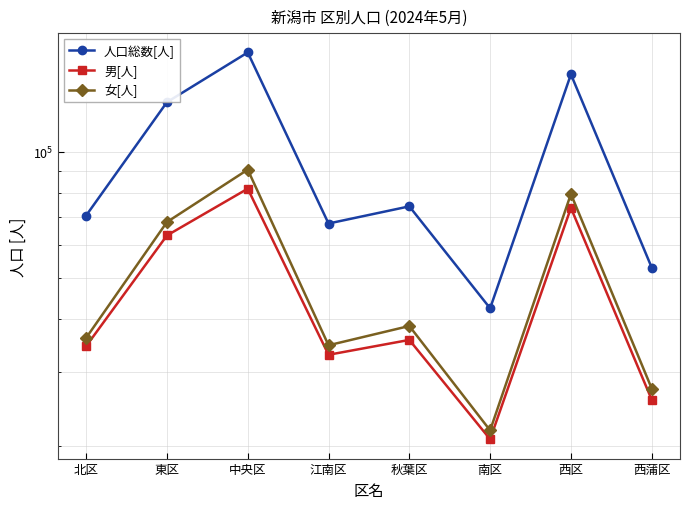

What is the greatest value displayed?

172448